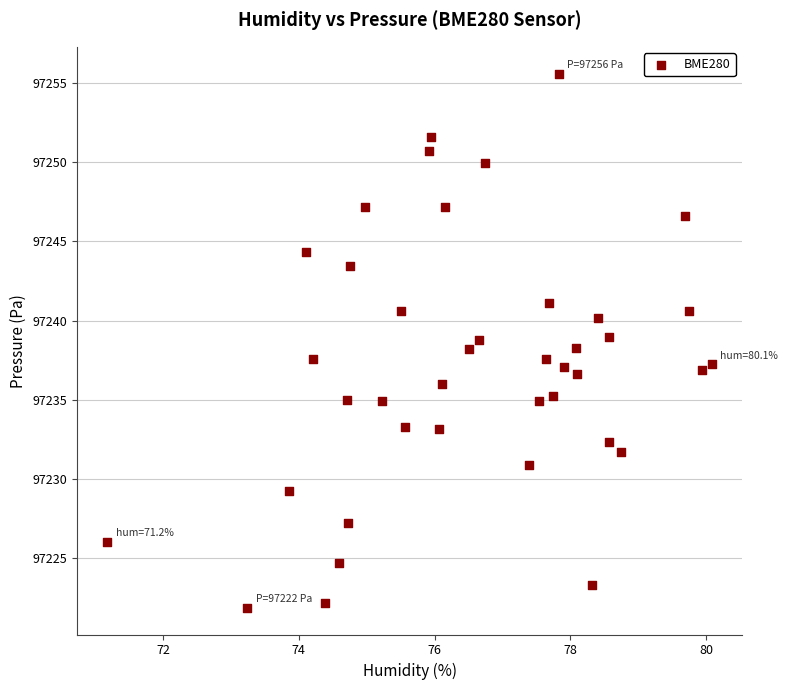

What is the range of Y values (max minus min)?

33.7